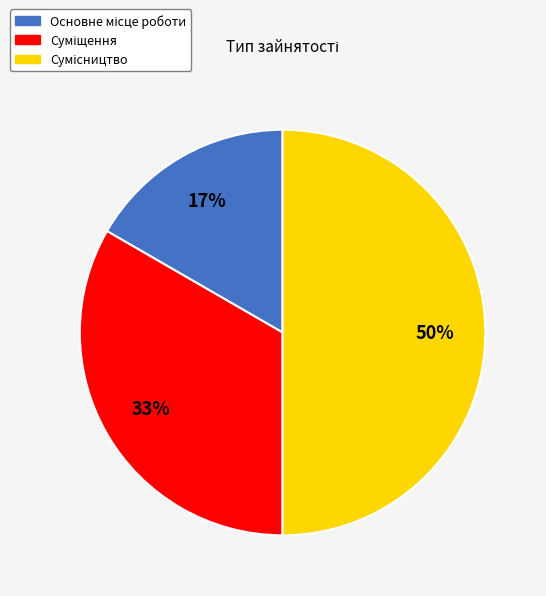

To the nearest percent, what is the difference between the largest and smallest slice percentages?

33%